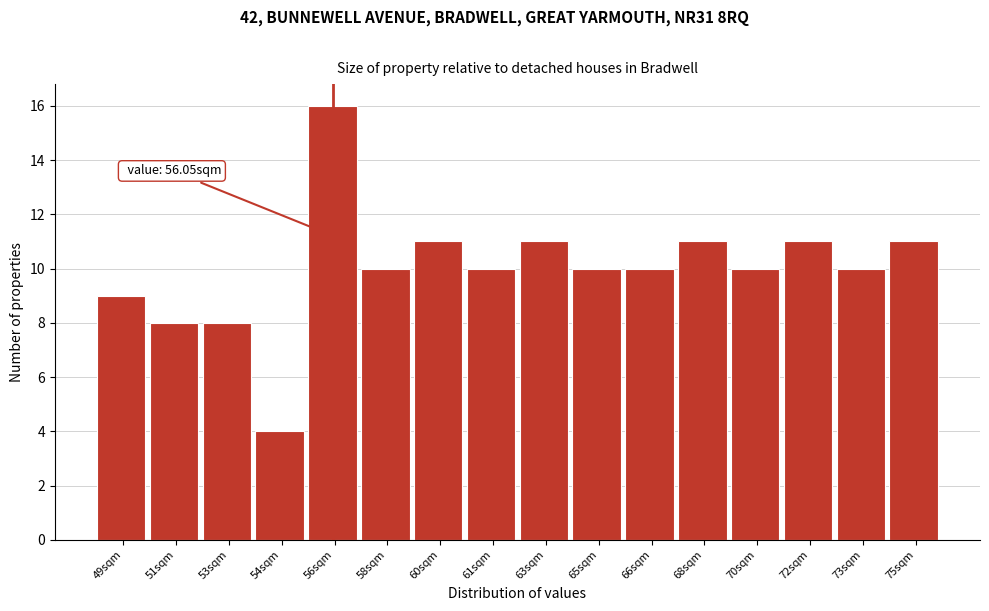

Reading left to right, list all the values displayed in this chart.

9	8	8	4	16	10	11	10	11	10	10	11	10	11	10	11